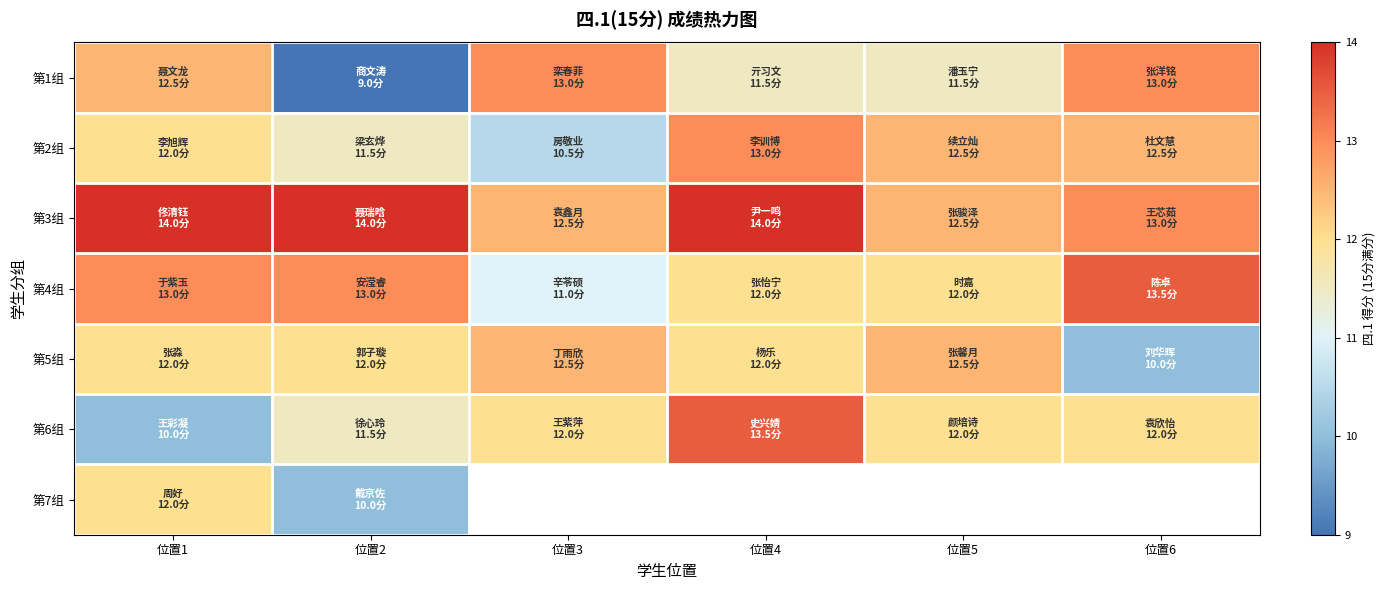

At 位置2, list the series in order from smallest to largest.

第1组, 第7组, 第2组, 第6组, 第5组, 第4组, 第3组